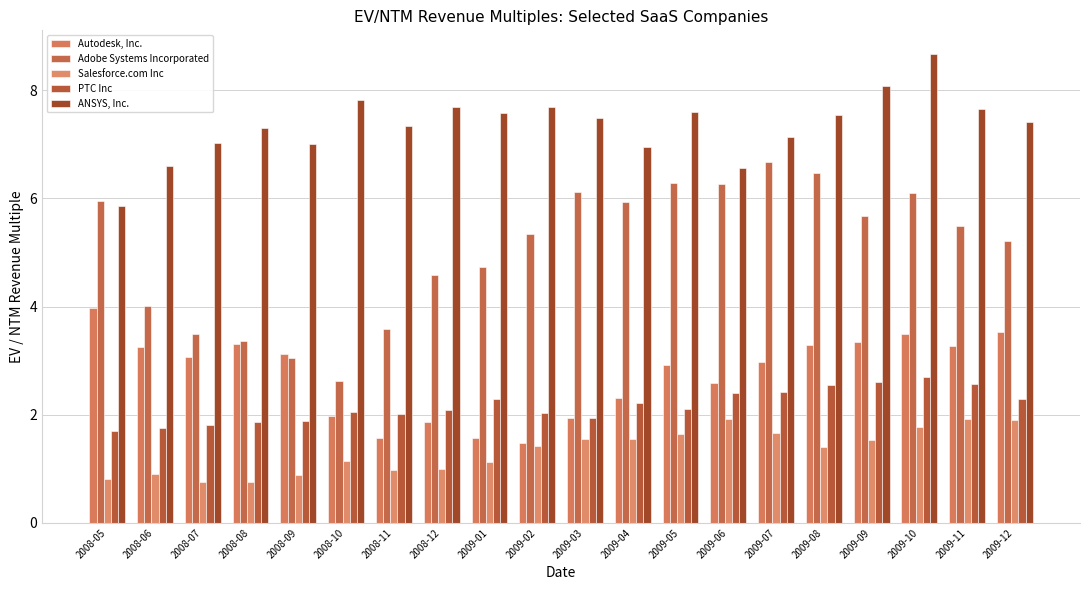

Rank the series by their maximum value, from lowest to highest.

Salesforce.com Inc, PTC Inc, Autodesk, Inc., Adobe Systems Incorporated, ANSYS, Inc.